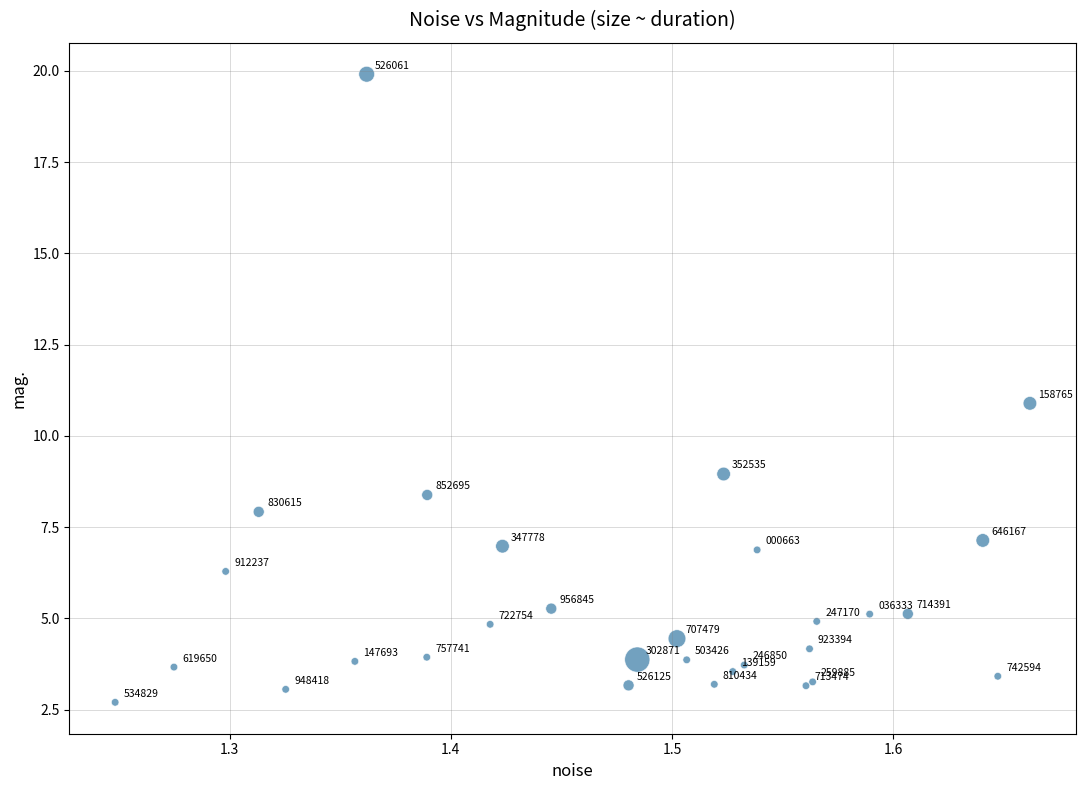

What Y value in the scatter plot is closest to 11?

10.9